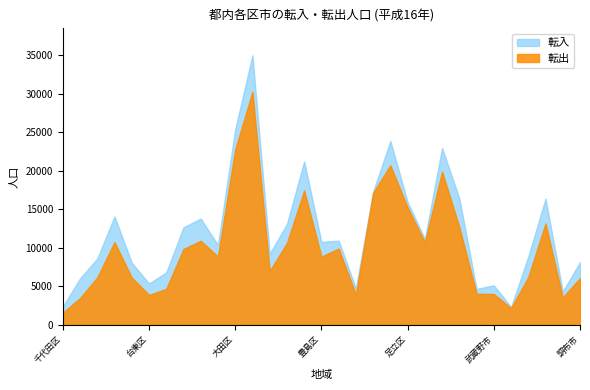

Which series has the largest total across all categories?

転入